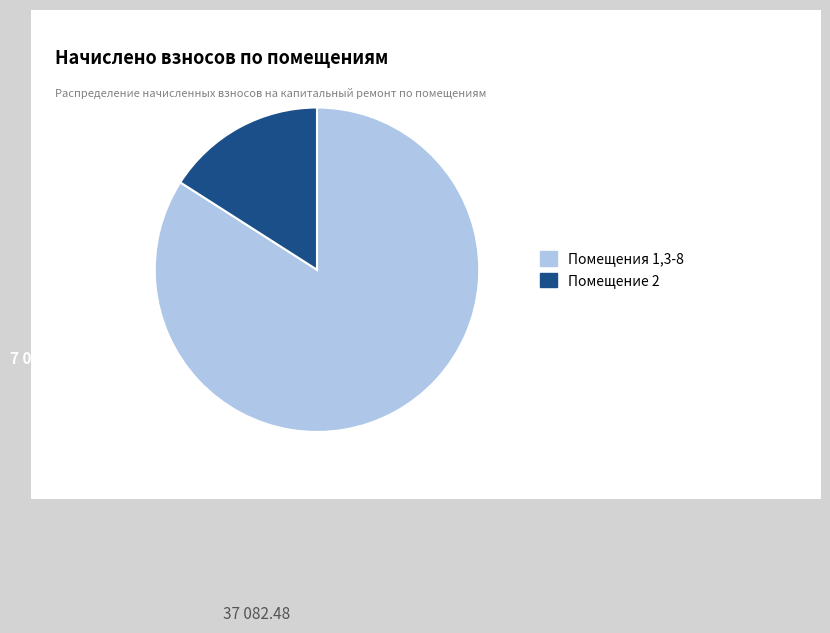

Is there a majority slice in this chart?

Yes